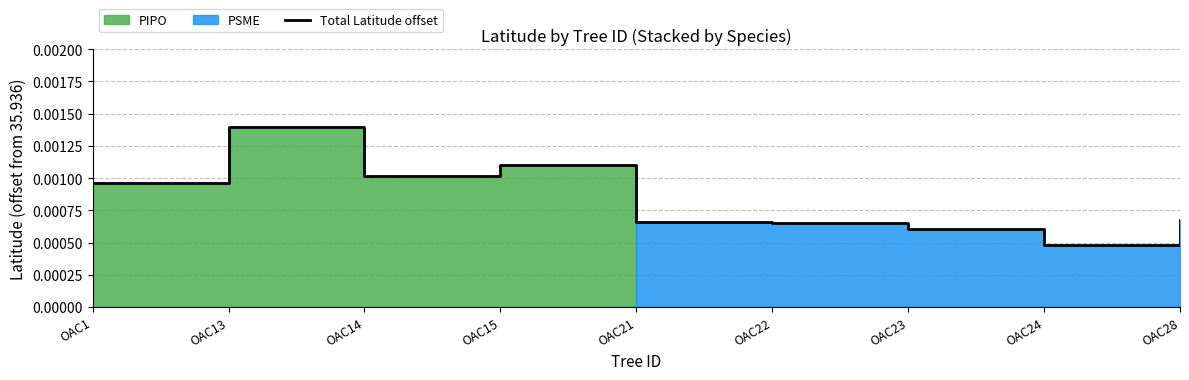

Reading left to right, list all the values displayed in this chart.

OAC1=0.0	OAC13=0.0	OAC14=0.0	OAC15=0.0	OAC21=0.0	OAC22=0.0	OAC23=0.0	OAC24=0.0	OAC28=0.0